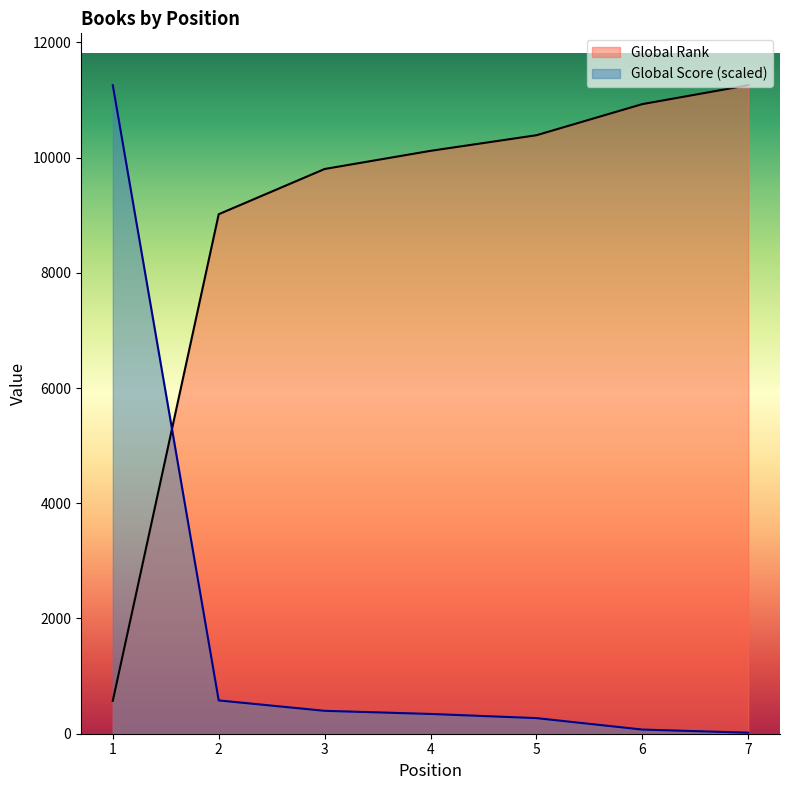

What is the greatest value displayed?

11255.0